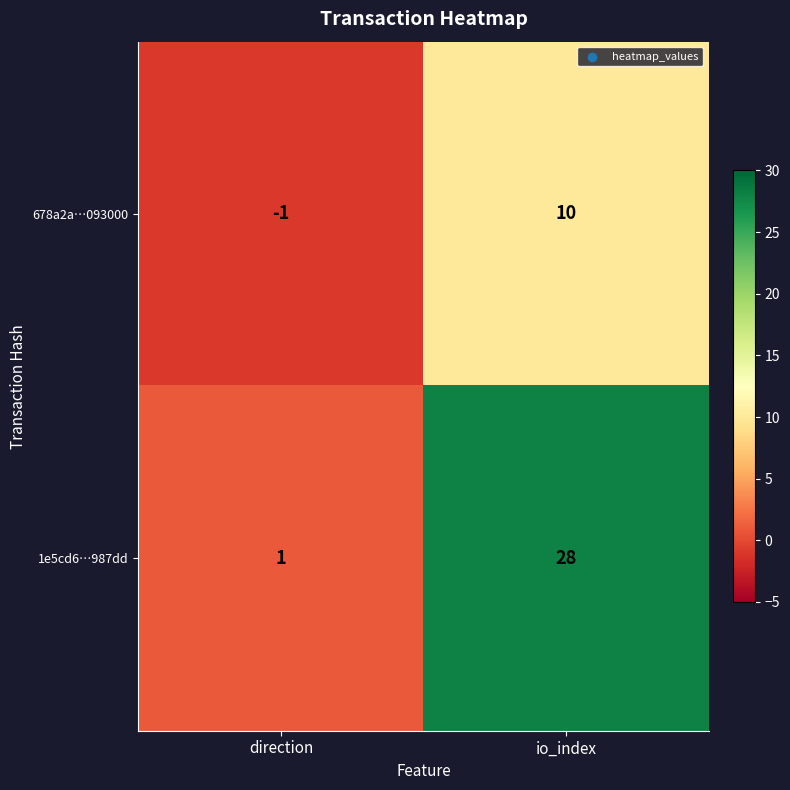

Reading left to right, what are all the values shown in this chart?

678a2a…093000: -1	10
1e5cd6…987dd: 1	28